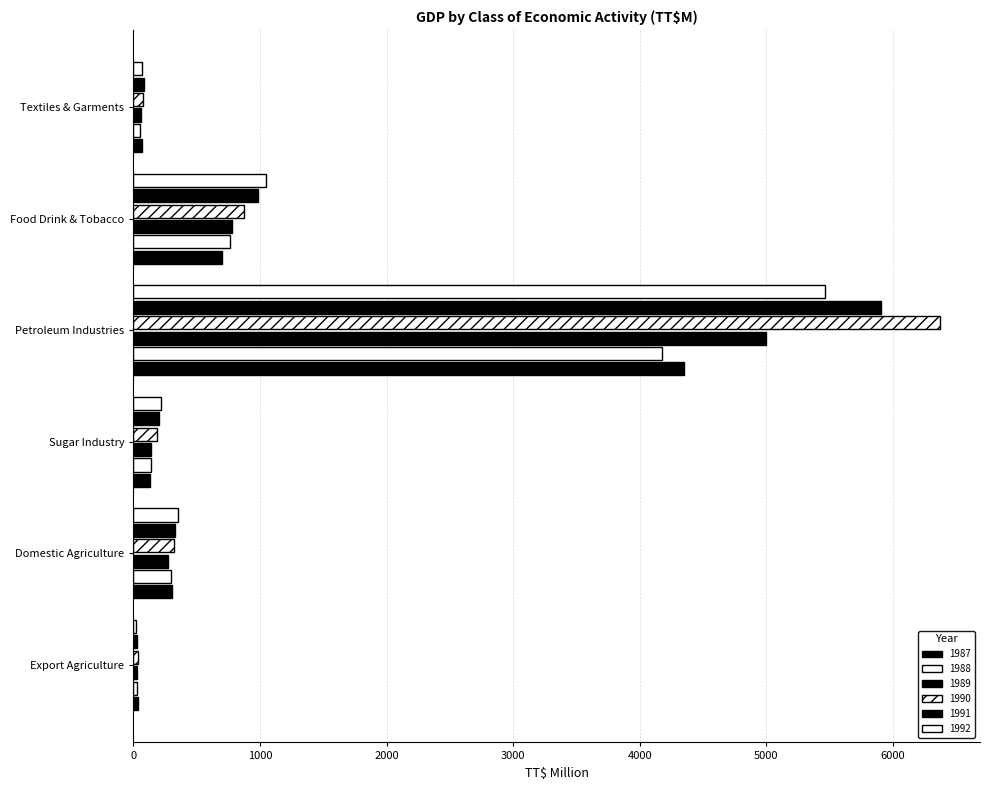

Is it true that 1989 equals 10.9 at Export Agriculture?

False